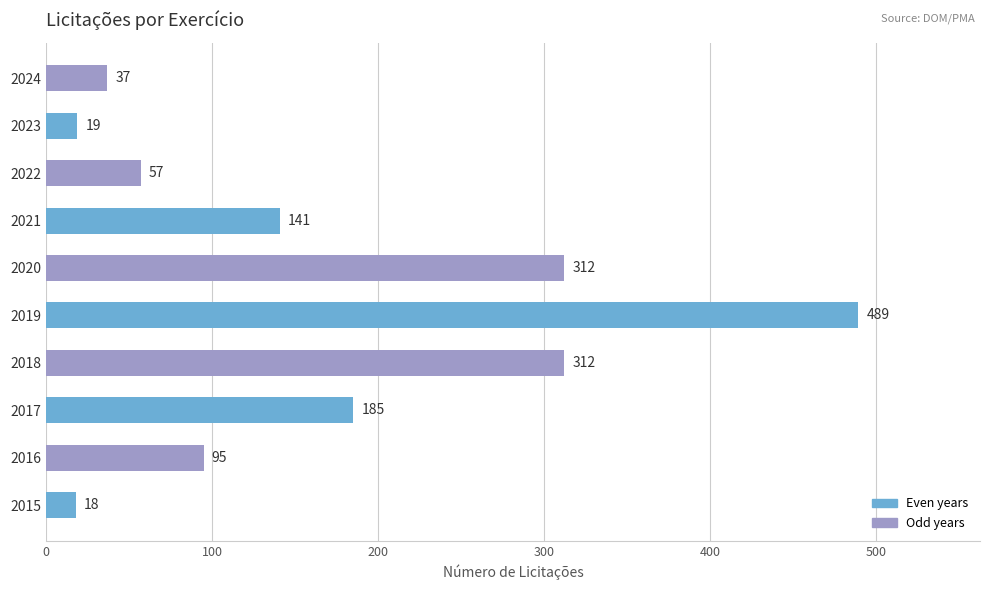

The value at 2021 is 141. True or false?

True